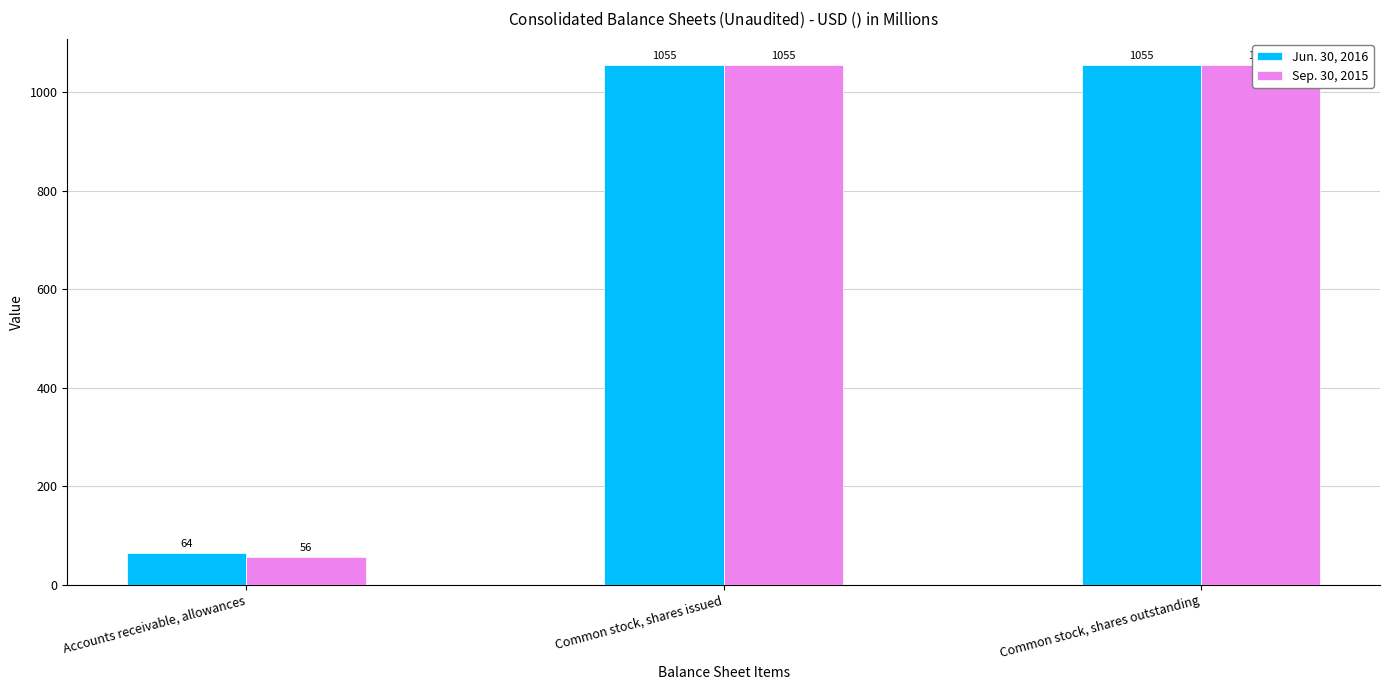

Is the value of Sep. 30, 2015 at Common stock, shares issued greater than the value of Jun. 30, 2016 at Common stock, shares issued?

No